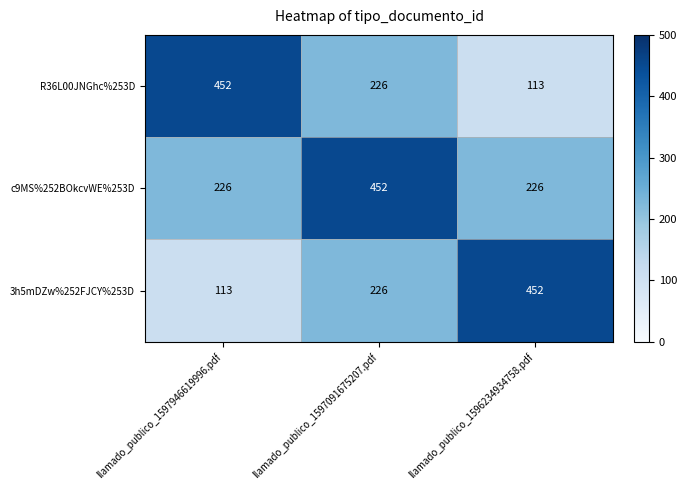

What is the spread (max minus min) of values at llamado_publico_1596234934758.pdf?

339